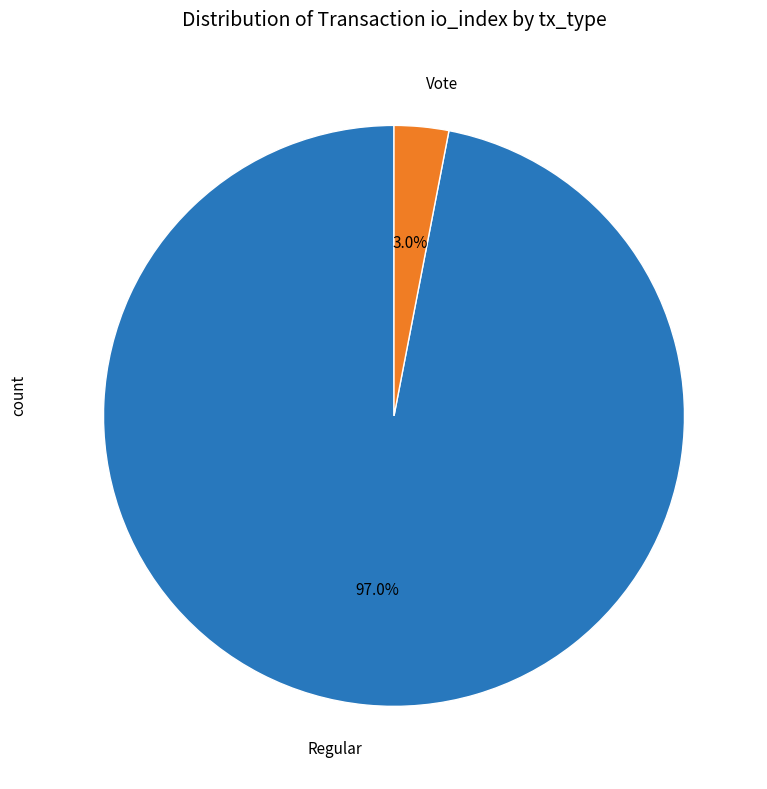

Which slice is the largest?

Regular